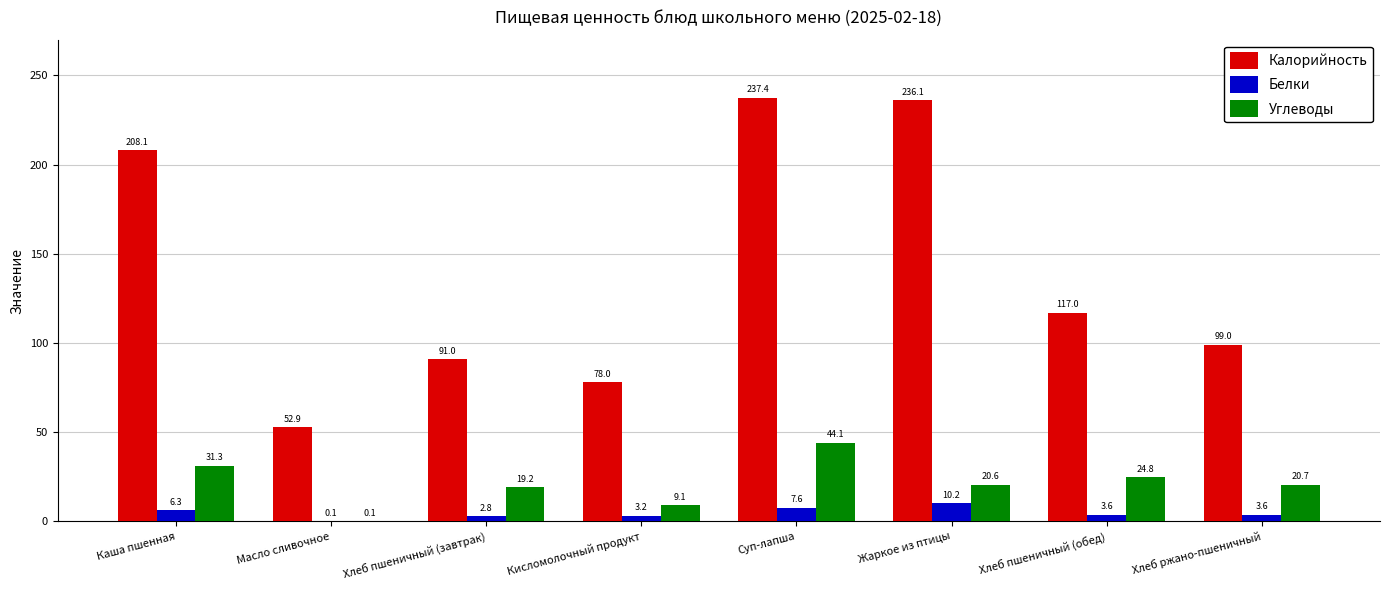

How many groups of bars are there?

8